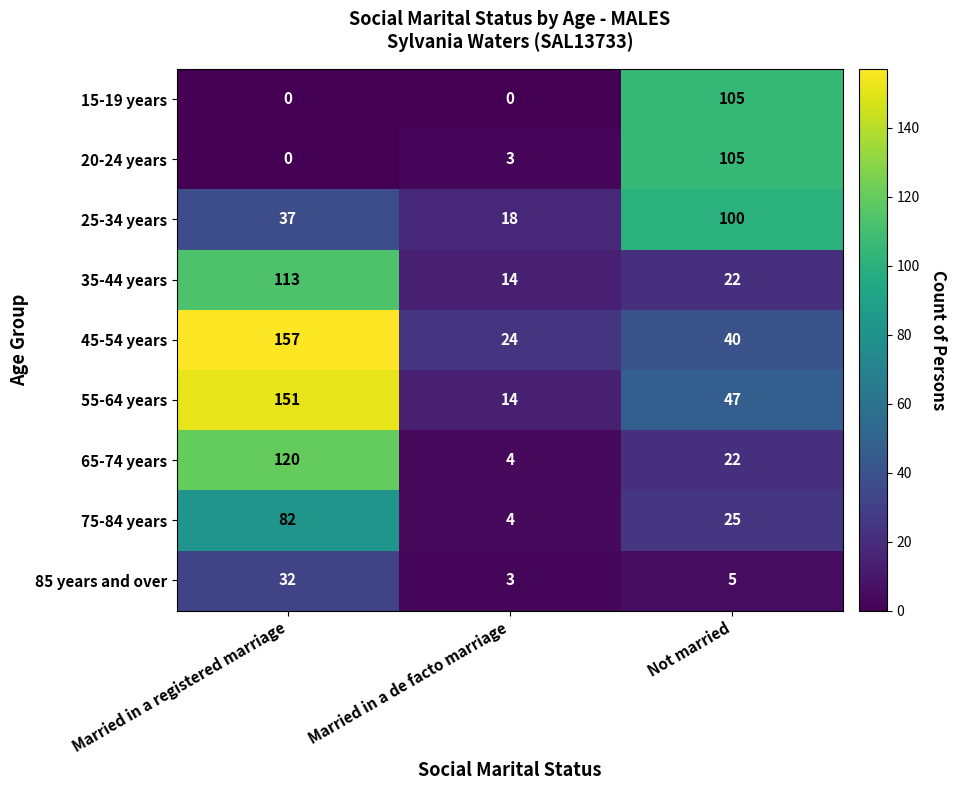

What is the approximate value of 55-64 years at Married in a de facto marriage?

14